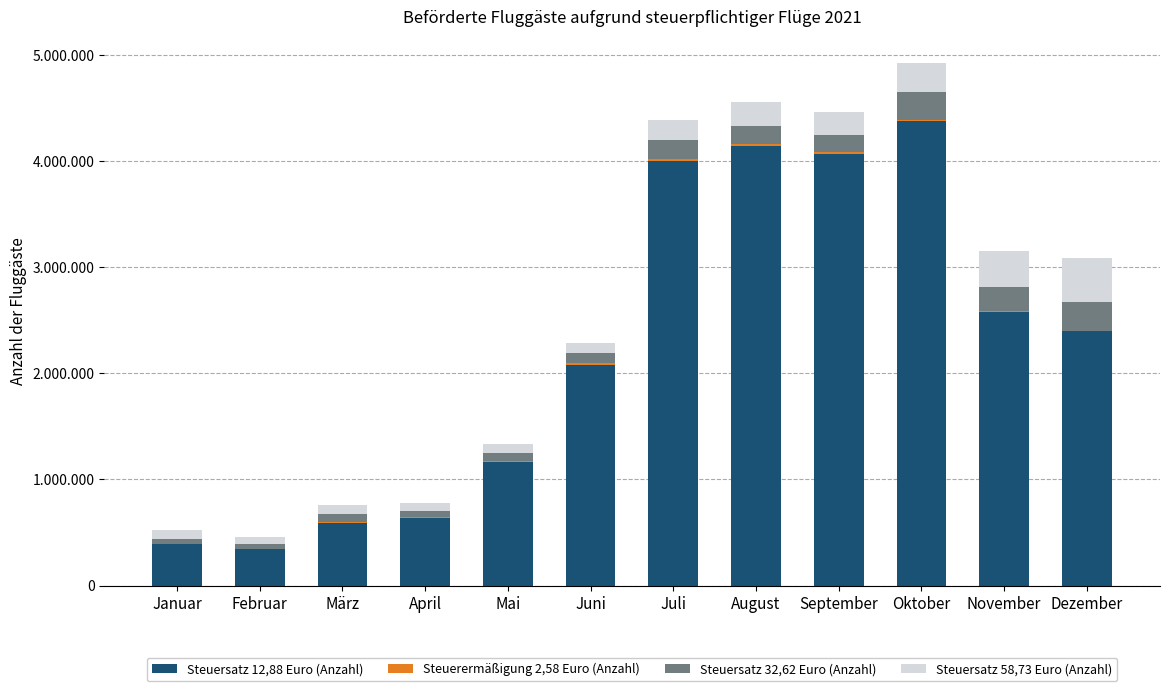

Does the chart contain stacked bars?

Yes